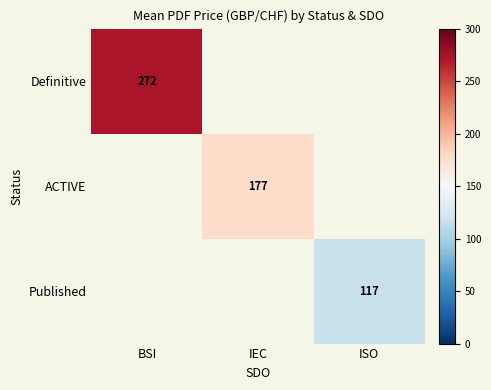

Is it true that Definitive equals 272 at BSI?

True